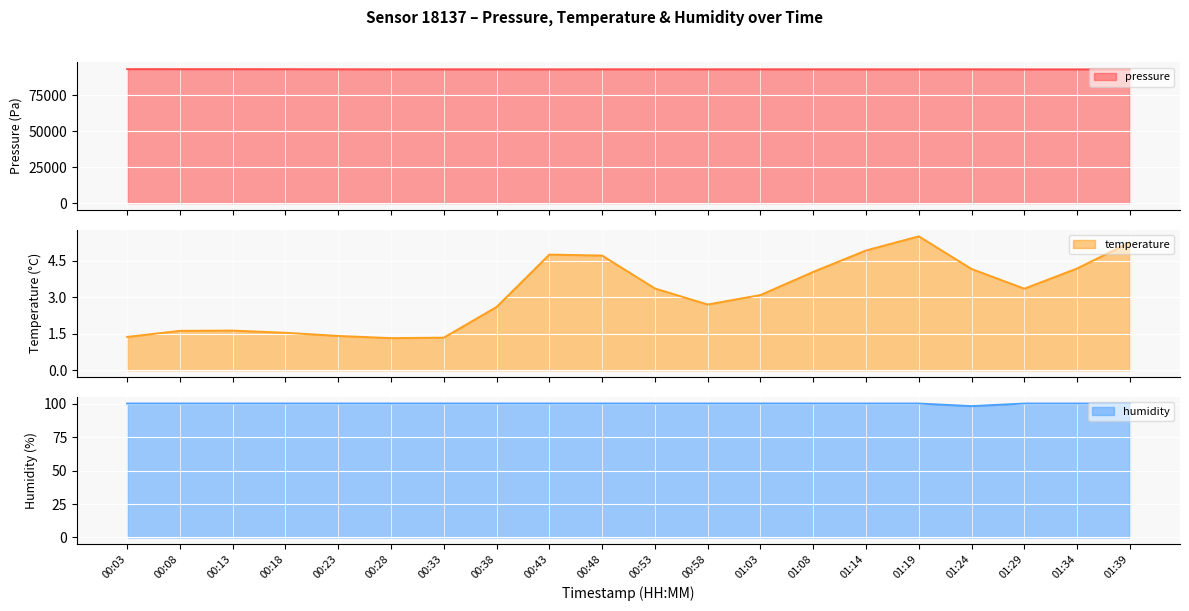

What is the difference between the highest and lowest values at 00:23?

93013.5